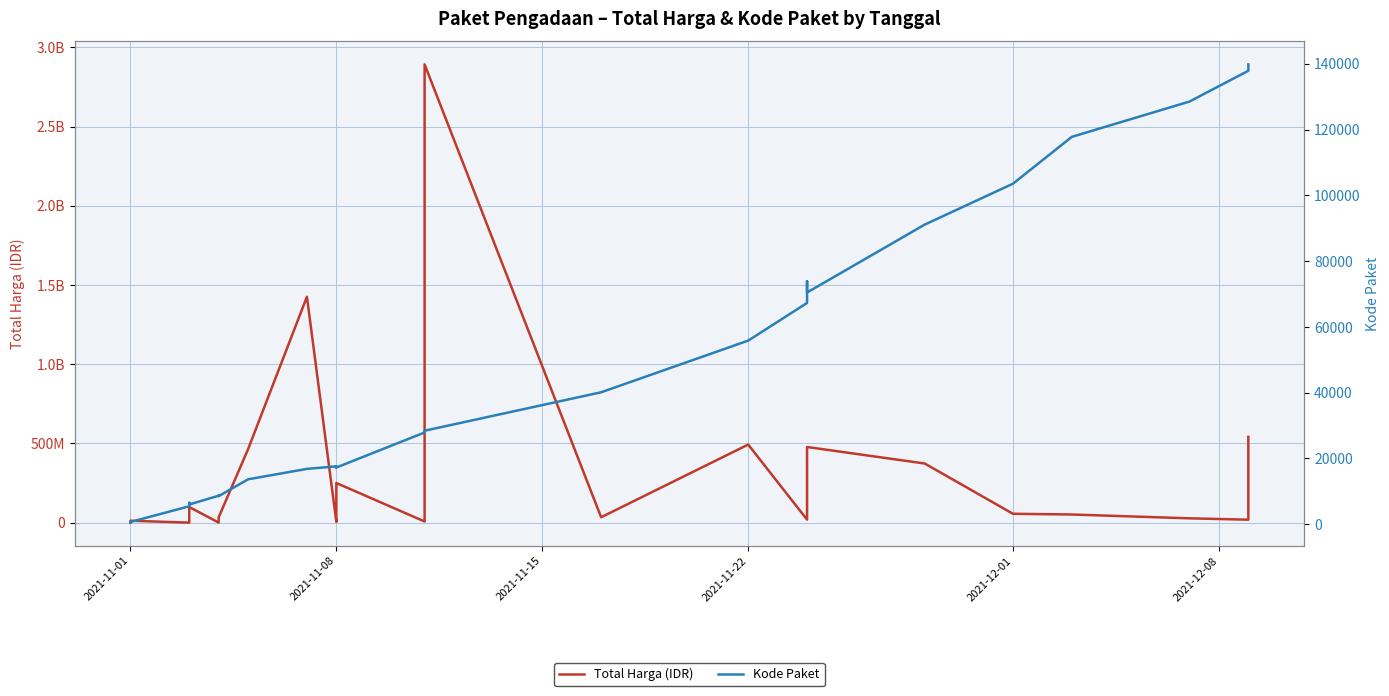

What is the difference between the second highest and minimum values in the Total Harga (IDR) series?

1425789900